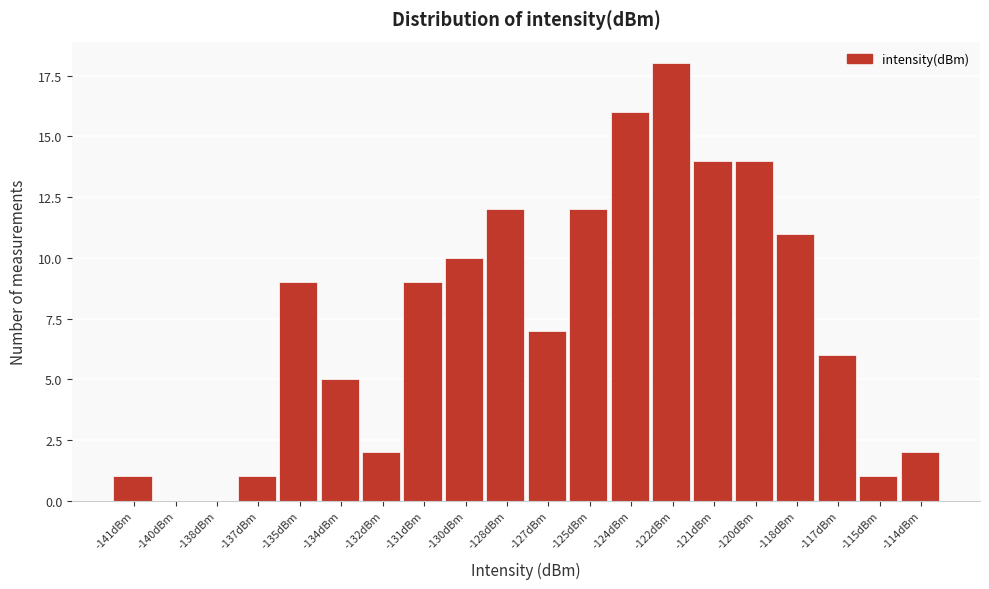

Reading left to right, list all the values displayed in this chart.

-141dBm=1	-140dBm=0	-138dBm=0	-137dBm=1	-135dBm=9	-134dBm=5	-132dBm=2	-131dBm=9	-130dBm=10	-128dBm=12	-127dBm=7	-125dBm=12	-124dBm=16	-122dBm=18	-121dBm=14	-120dBm=14	-118dBm=11	-117dBm=6	-115dBm=1	-114dBm=2